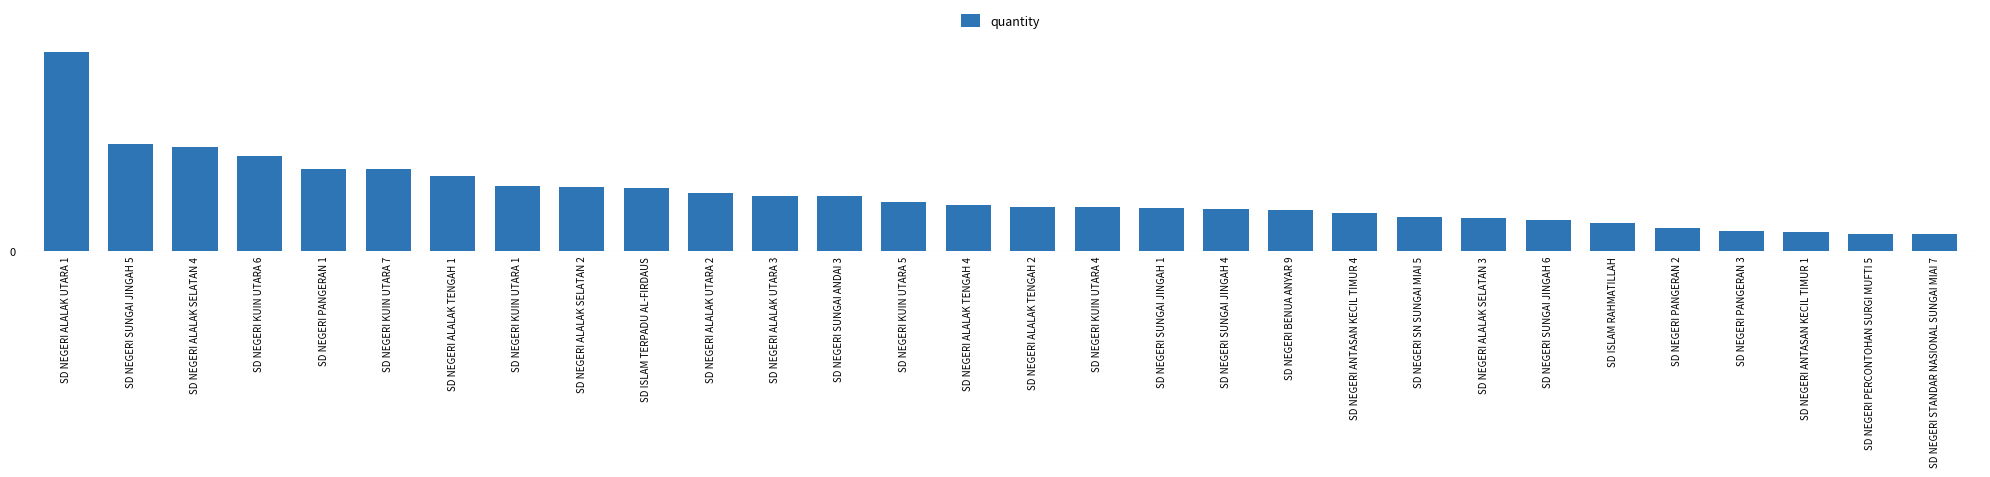

The chart shows a value of 104 at SD NEGERI KUIN UTARA 6. True or false?

True